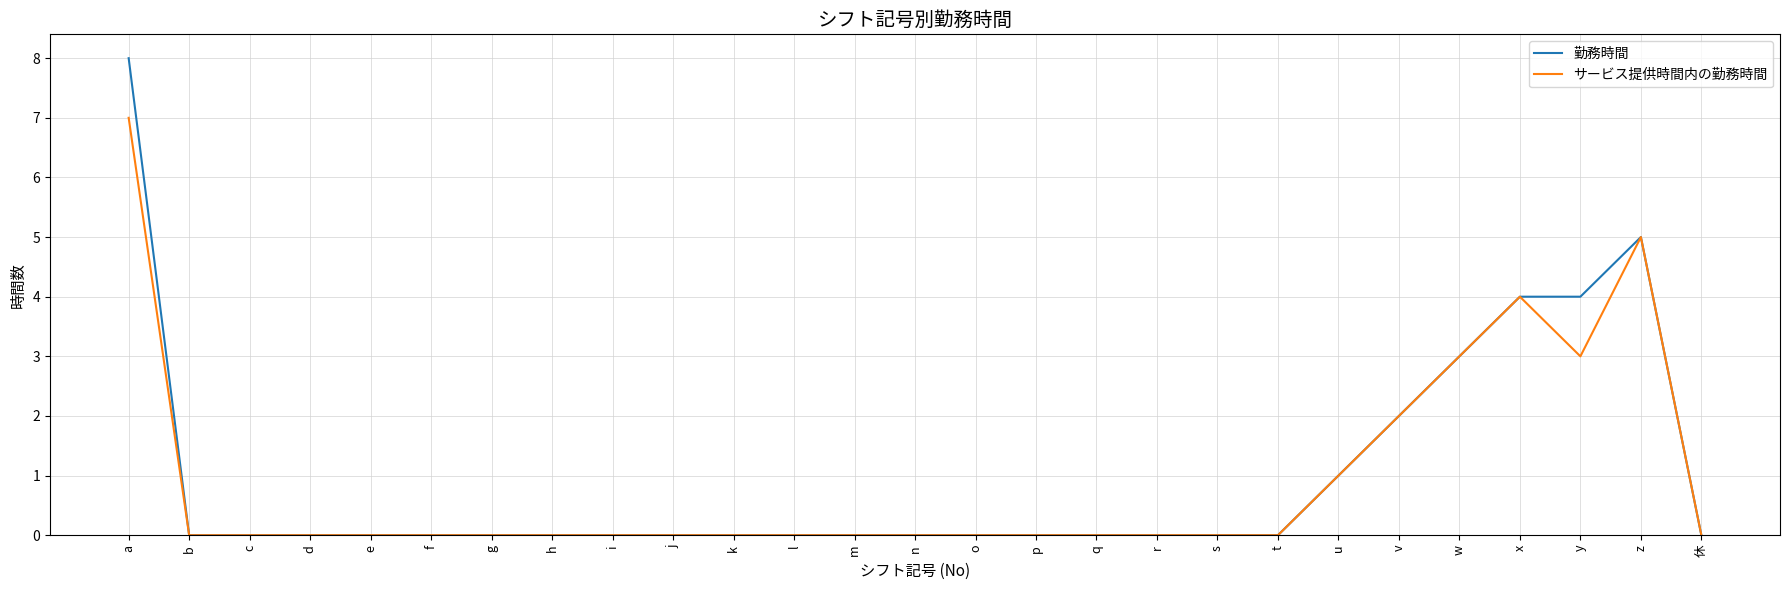

List the series in order of their overall mean, lowest first.

サービス提供時間内の勤務時間, 勤務時間